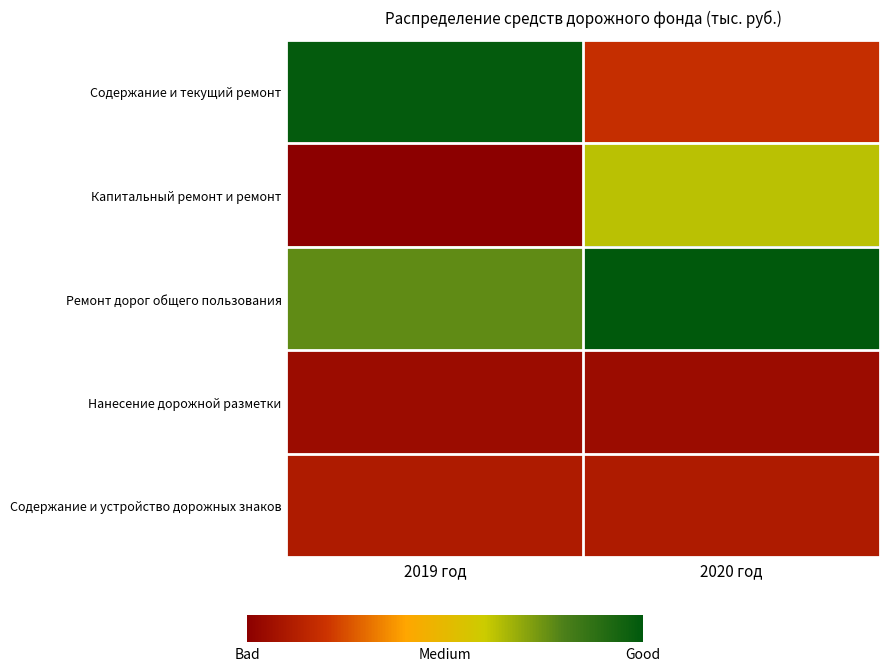

Which series has the largest total across all categories?

Ремонт дорог общего пользования